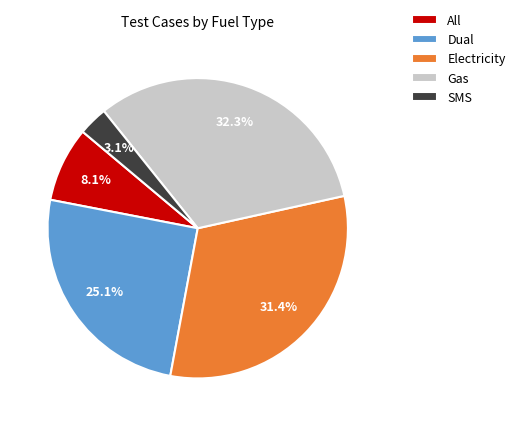

Which slice is the smallest?

SMS